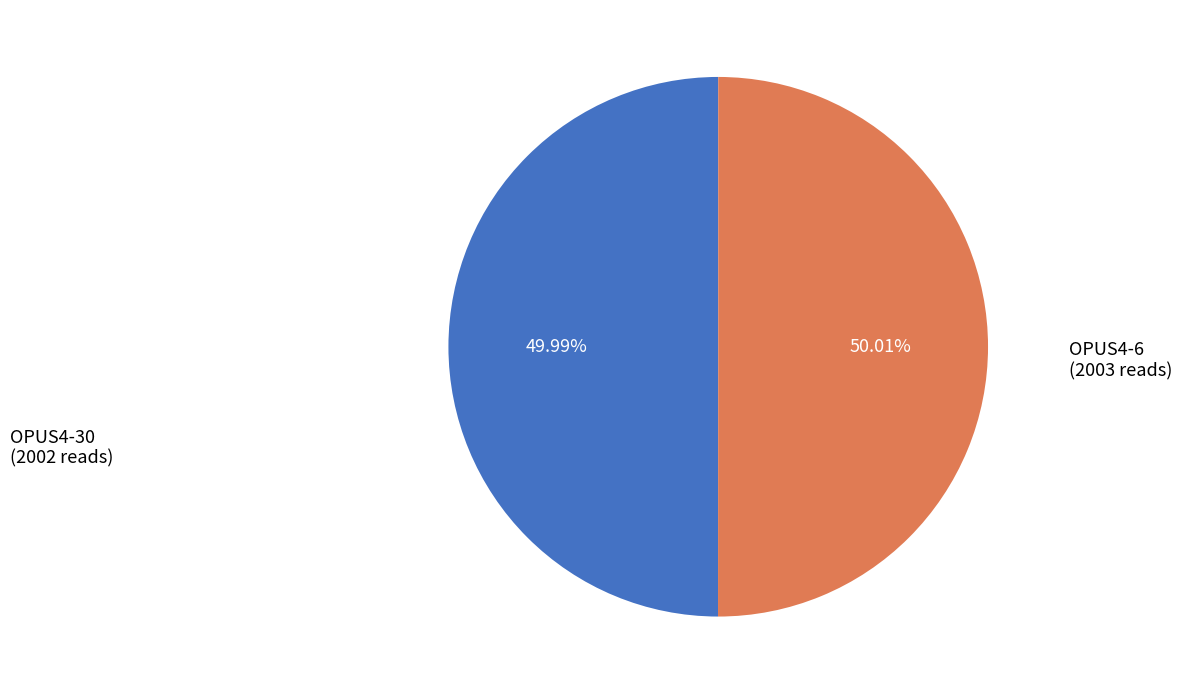

Count the number of slices in the pie.

2